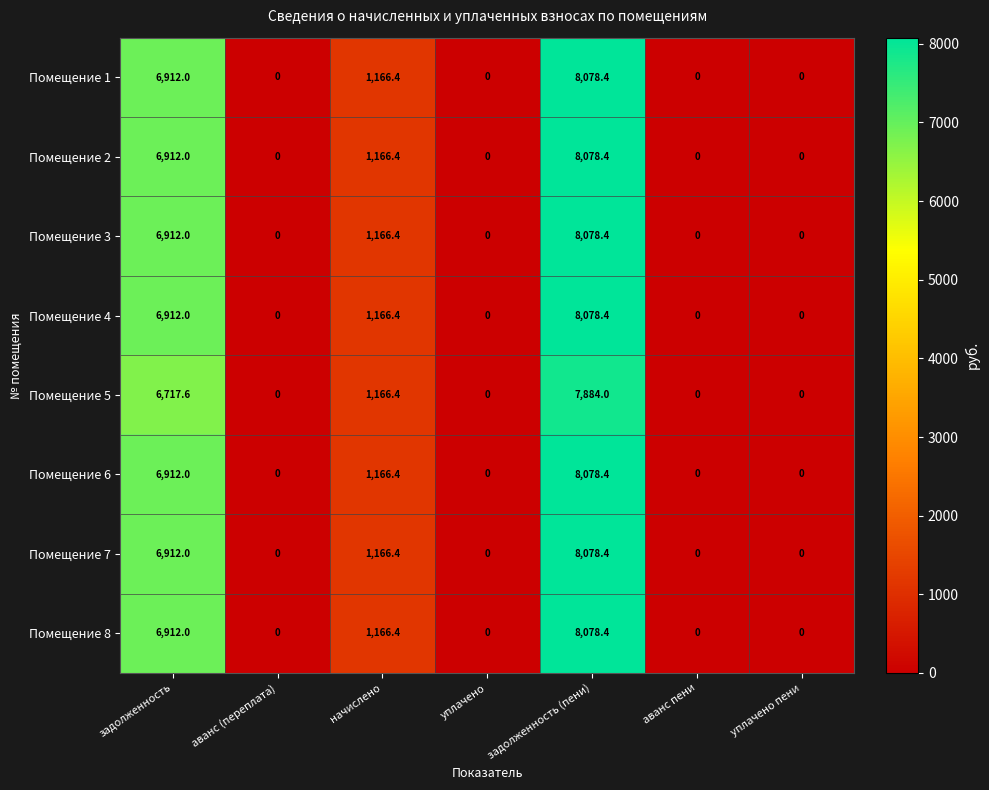

At which label is Помещение 8 closest to 4039?

начислено